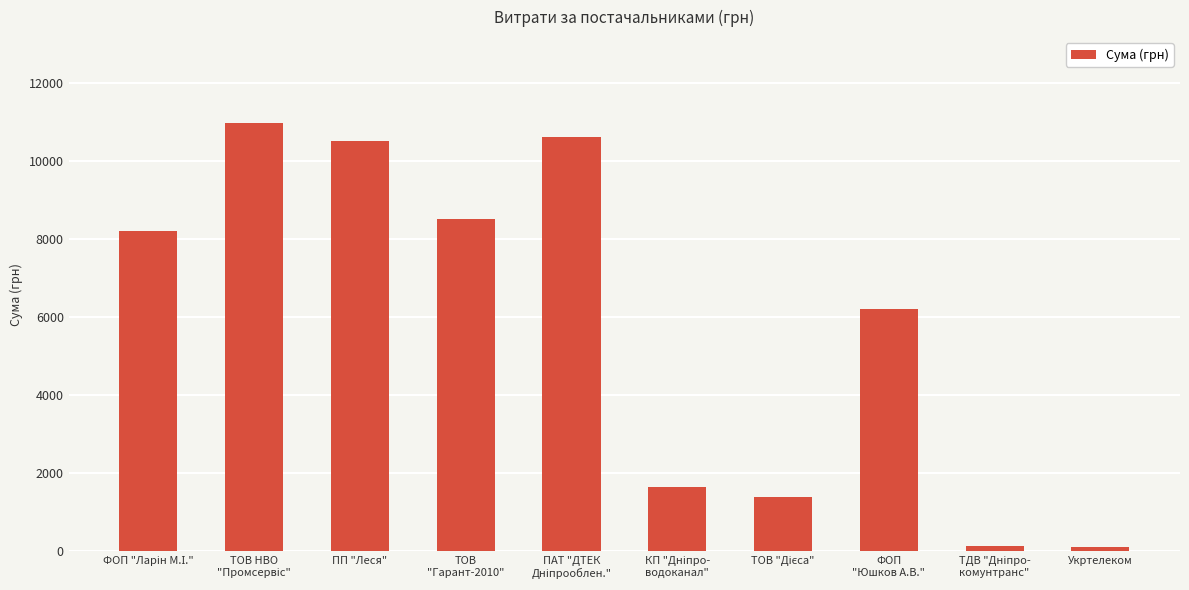

What is the minimum value shown in the chart?

102.0